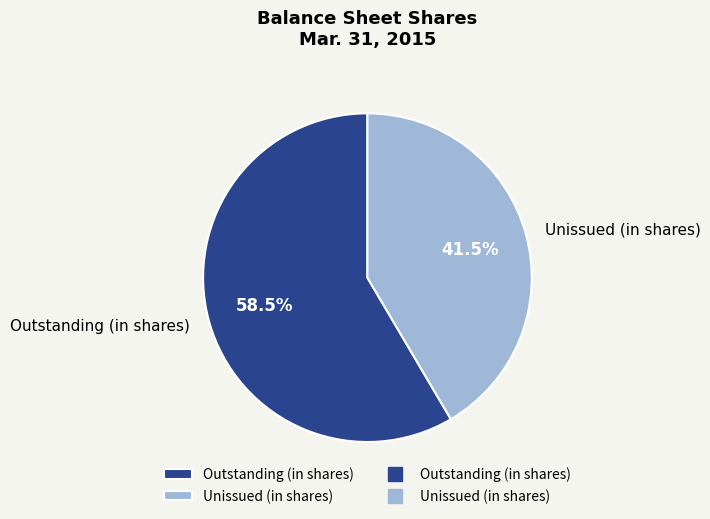

Rank the categories by value from highest to lowest.

Outstanding (in shares), Unissued (in shares)